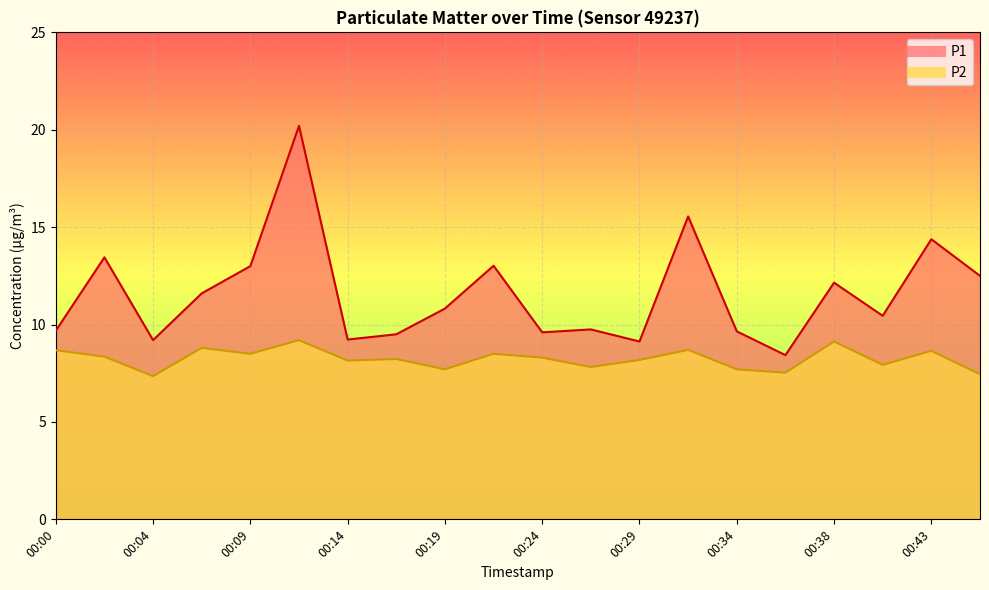

Where is P2 nearest to the value 8?

00:41